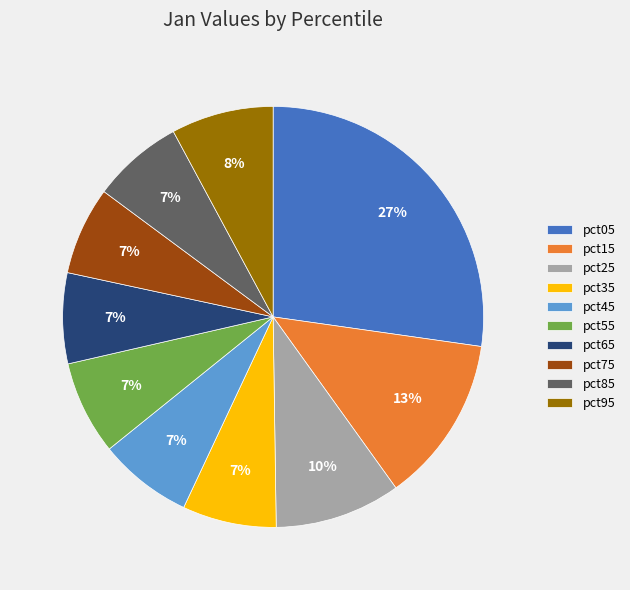

Is pct95 the majority of the pie?

No